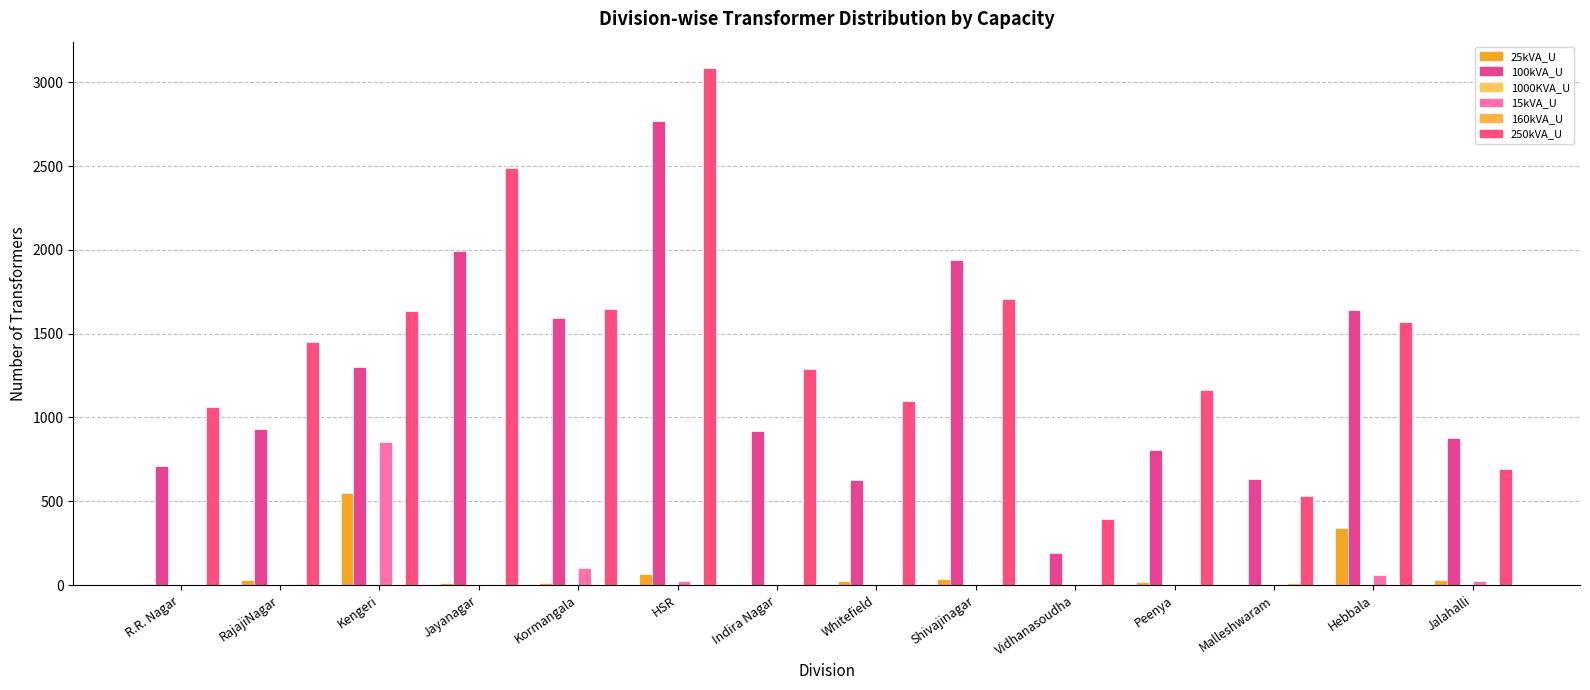

The value of 160kVA_U at Kormangala is 3. True or false?

True